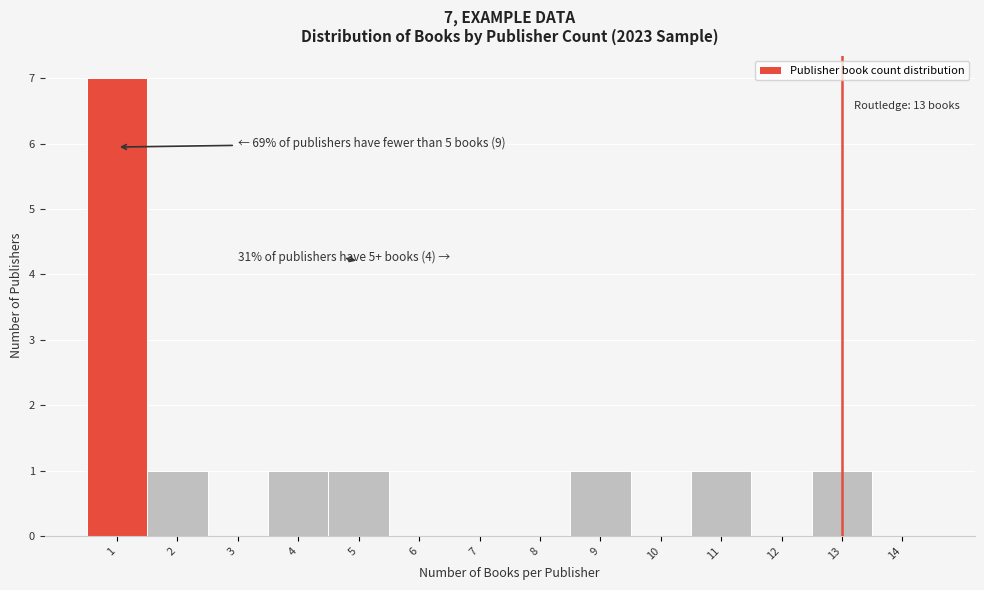

Which range on the x-axis has the tallest bar?

0.5 to 1.5